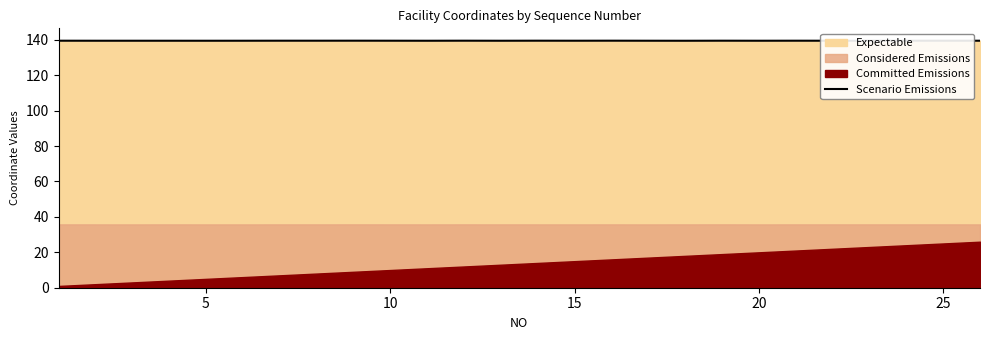

What is the maximum value for Scenario Emissions?

139.5